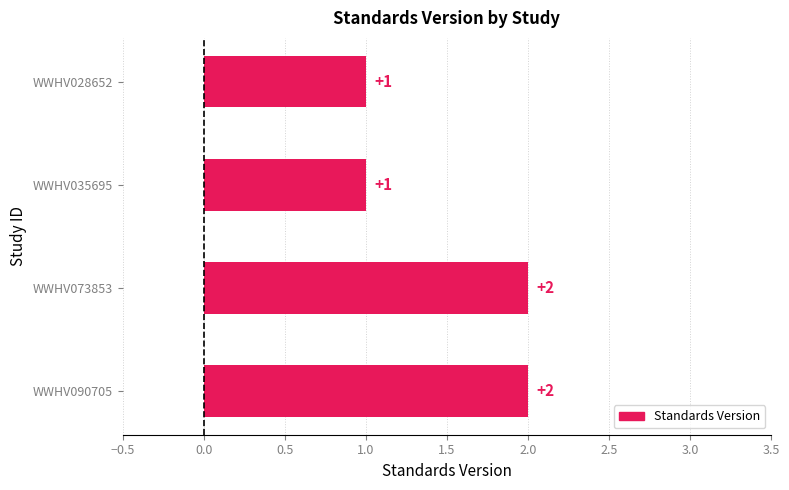

What is the sum of the values at WWHV035695 and WWHV090705?

3